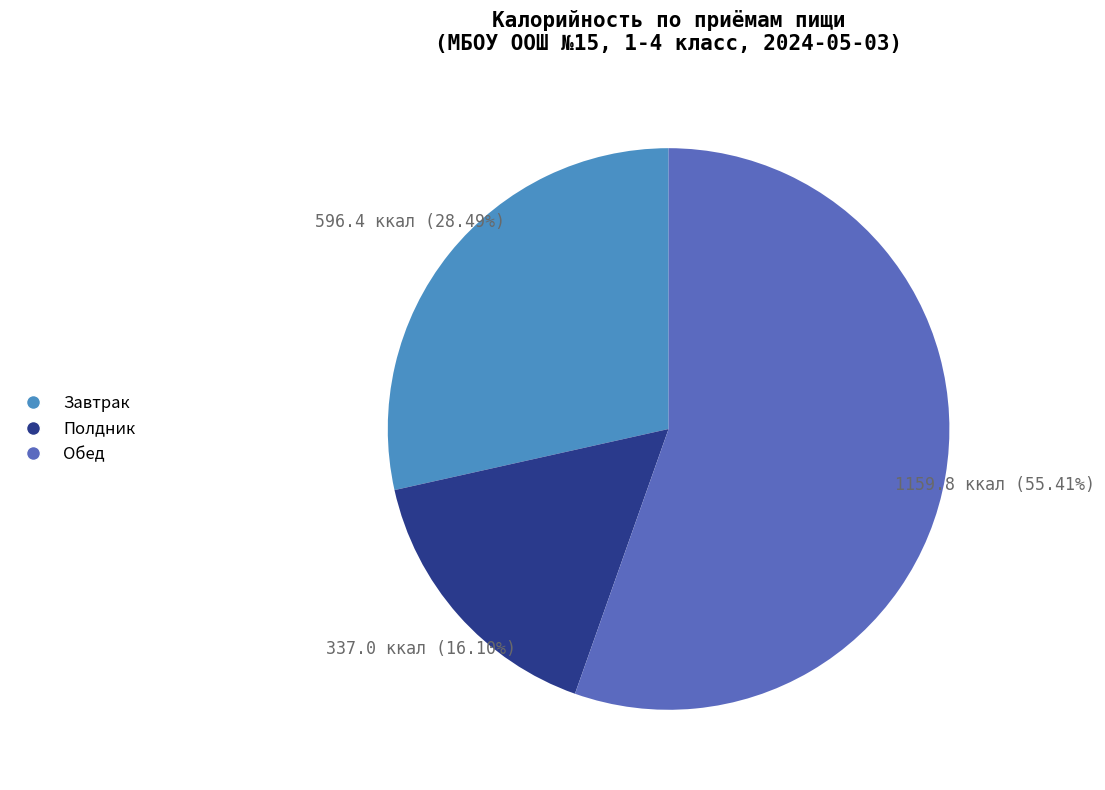

To the nearest percent, what percentage of the pie is Завтрак?

28%